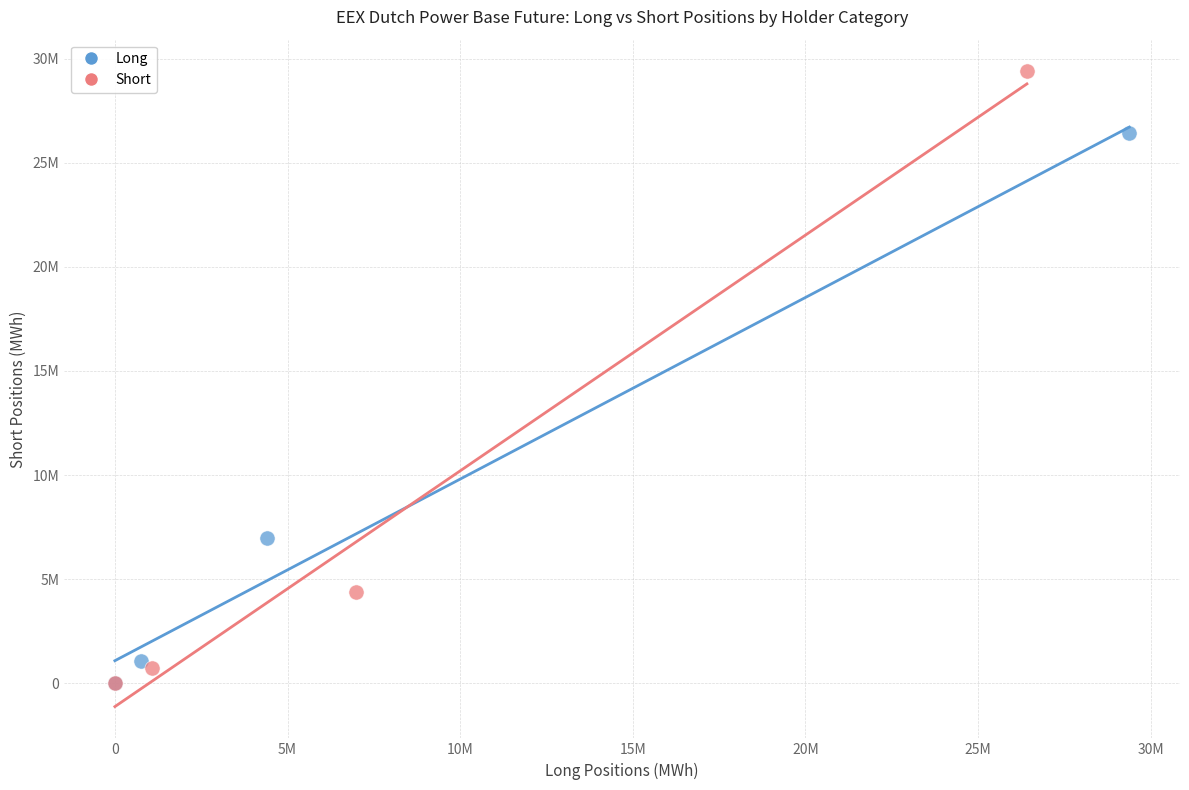

What are all the series names shown in the legend?

Long, Short